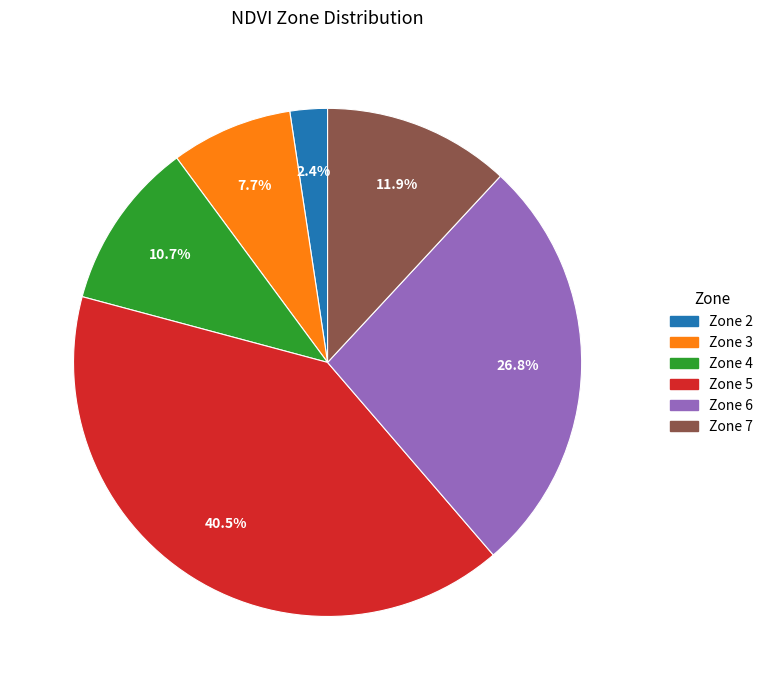

Is there any slice that represents more than half of the pie?

No